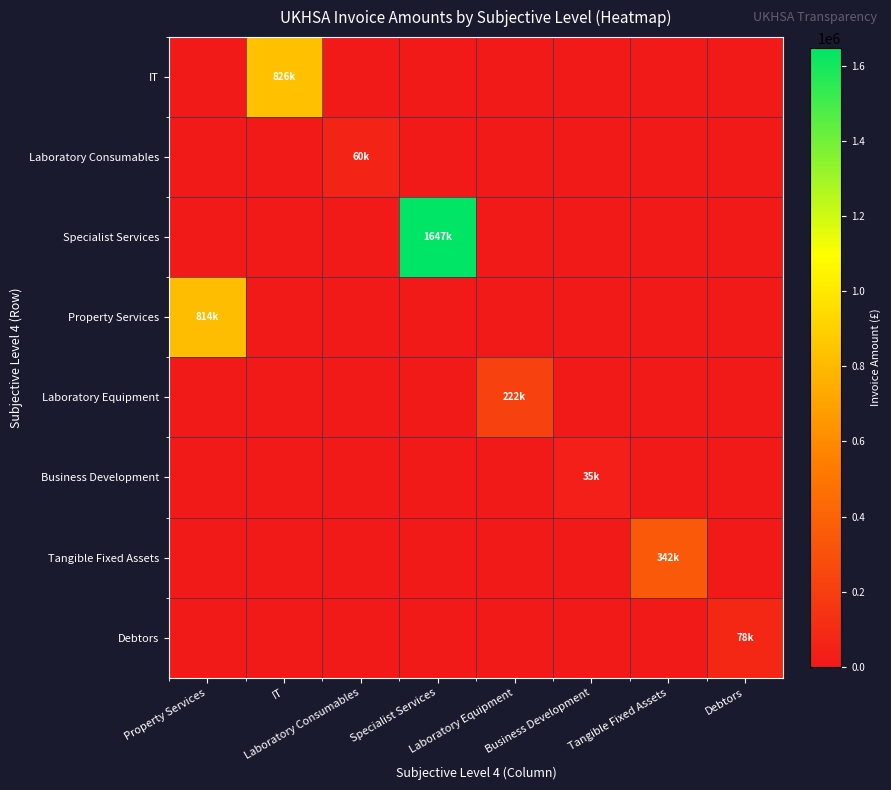

Reading left to right, what are all the values shown in this chart?

IT: Property Services=0.0	IT=825772.1	Laboratory Consumables=0.0	Specialist Services=0.0	Laboratory Equipment=0.0	Business Development=0.0	Tangible Fixed Assets=0.0	Debtors=0.0
Laboratory Consumables: Property Services=0.0	IT=0.0	Laboratory Consumables=60448.2	Specialist Services=0.0	Laboratory Equipment=0.0	Business Development=0.0	Tangible Fixed Assets=0.0	Debtors=0.0
Specialist Services: Property Services=0.0	IT=0.0	Laboratory Consumables=0.0	Specialist Services=1647473.6	Laboratory Equipment=0.0	Business Development=0.0	Tangible Fixed Assets=0.0	Debtors=0.0
Property Services: Property Services=813835.5	IT=0.0	Laboratory Consumables=0.0	Specialist Services=0.0	Laboratory Equipment=0.0	Business Development=0.0	Tangible Fixed Assets=0.0	Debtors=0.0
Laboratory Equipment: Property Services=0.0	IT=0.0	Laboratory Consumables=0.0	Specialist Services=0.0	Laboratory Equipment=222028.4	Business Development=0.0	Tangible Fixed Assets=0.0	Debtors=0.0
Business Development: Property Services=0.0	IT=0.0	Laboratory Consumables=0.0	Specialist Services=0.0	Laboratory Equipment=0.0	Business Development=34865.3	Tangible Fixed Assets=0.0	Debtors=0.0
Tangible Fixed Assets: Property Services=0.0	IT=0.0	Laboratory Consumables=0.0	Specialist Services=0.0	Laboratory Equipment=0.0	Business Development=0.0	Tangible Fixed Assets=341810.0	Debtors=0.0
Debtors: Property Services=0.0	IT=0.0	Laboratory Consumables=0.0	Specialist Services=0.0	Laboratory Equipment=0.0	Business Development=0.0	Tangible Fixed Assets=0.0	Debtors=77711.8